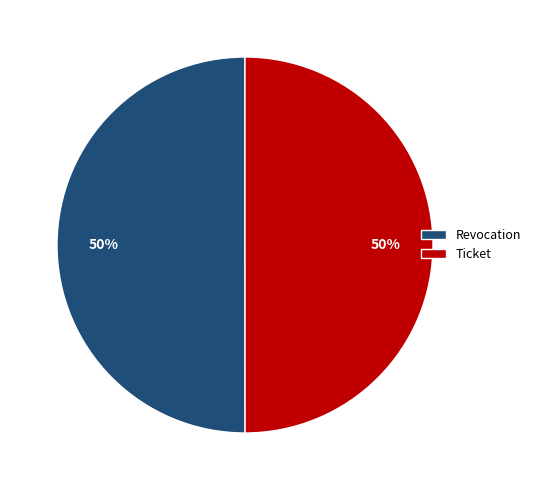

Approximately how many times larger is the value at Revocation compared to Ticket?

1.0